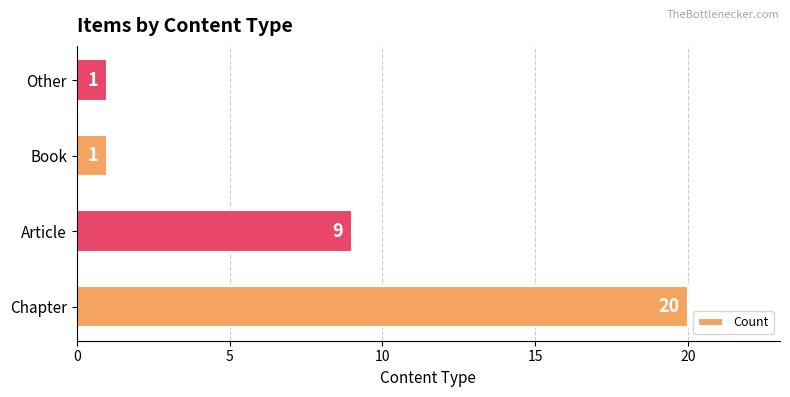

Is it true that the value at Article is 16?

False